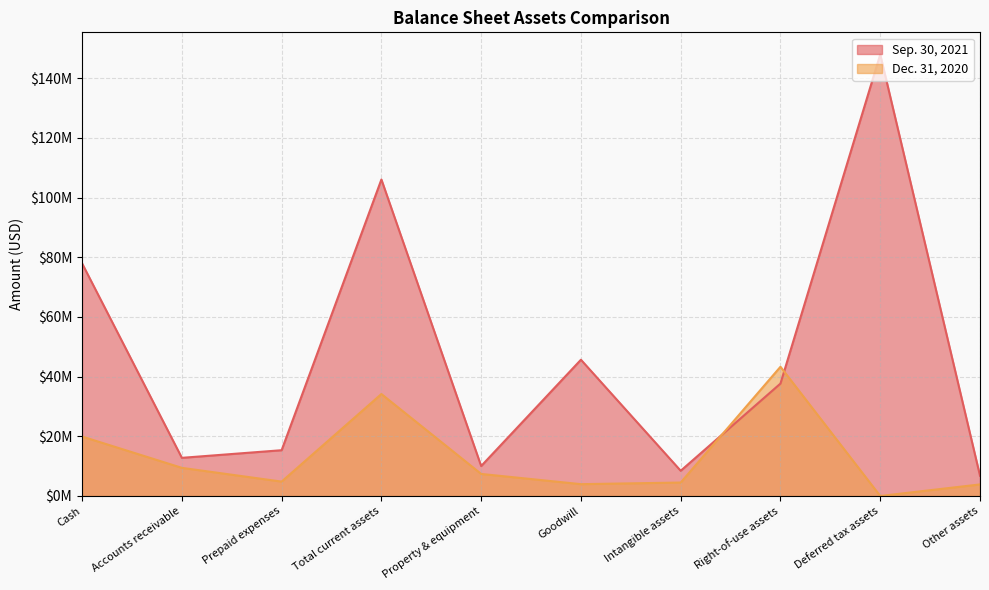

What is the difference between the maximum and minimum values in the Dec. 31, 2020 series?

43300000